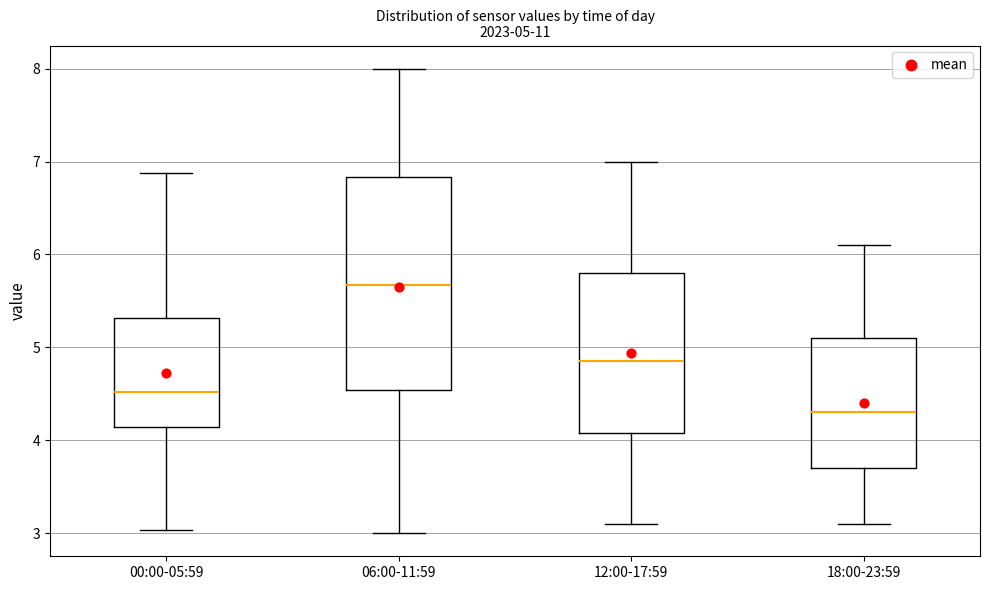

Which box's median line is the highest?

06:00-11:59